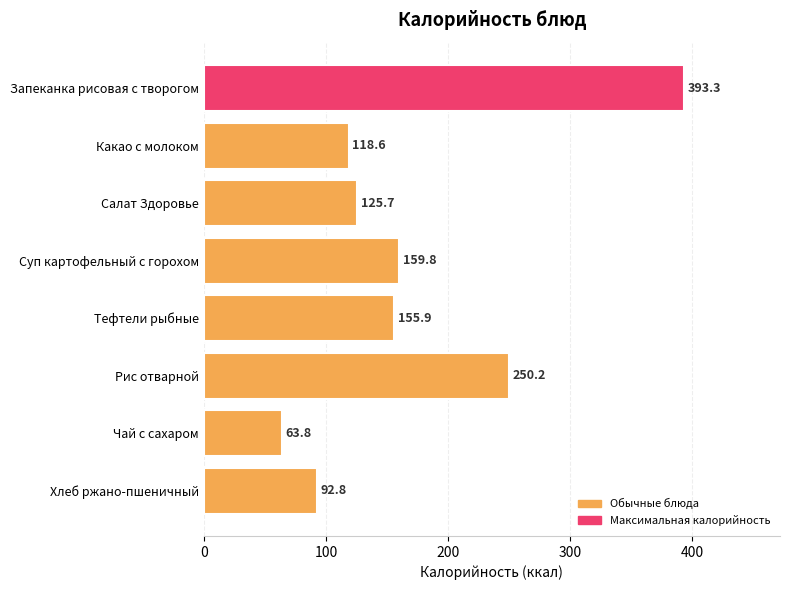

Are the bars grouped side by side (vs. stacked)?

No